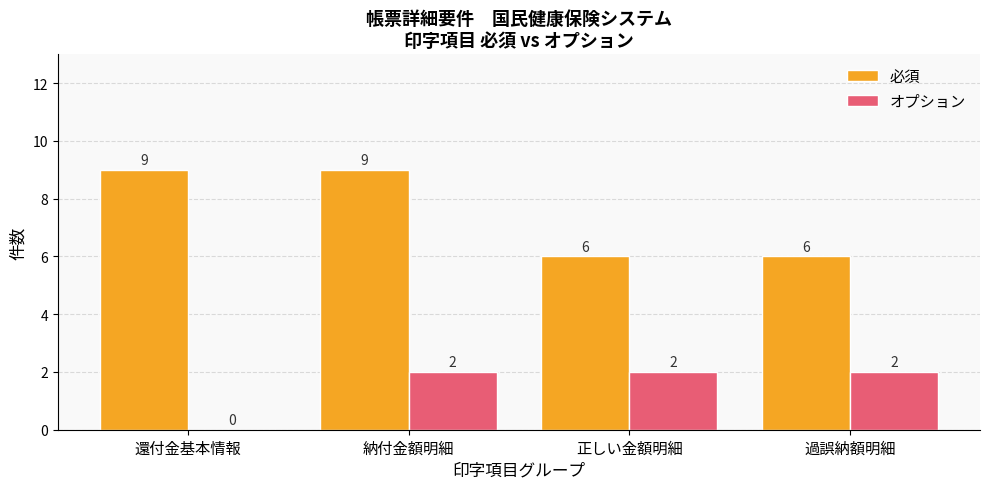

The 必須 series shows 9 at 納付金額明細. True or false?

True